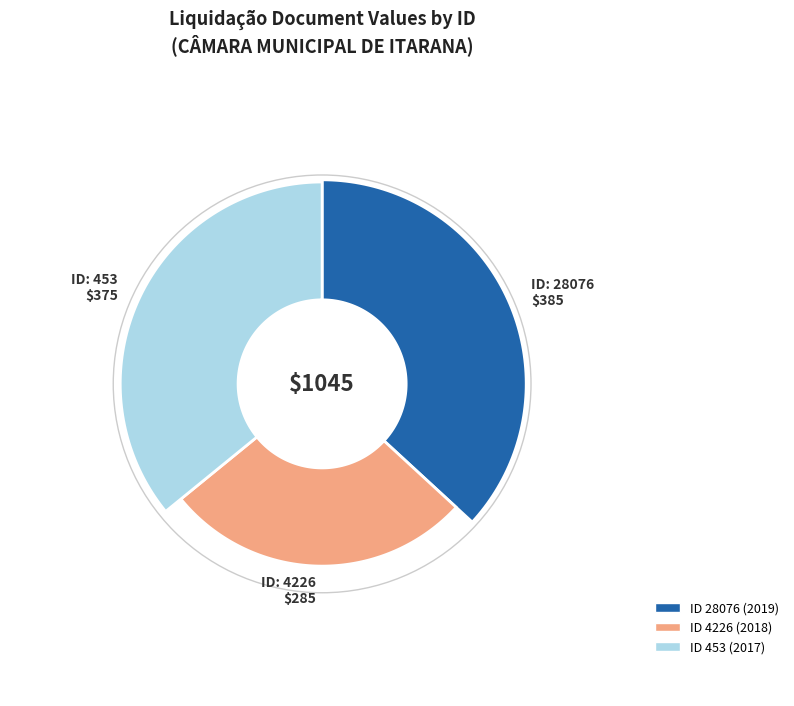

How many segments does this pie chart have?

3